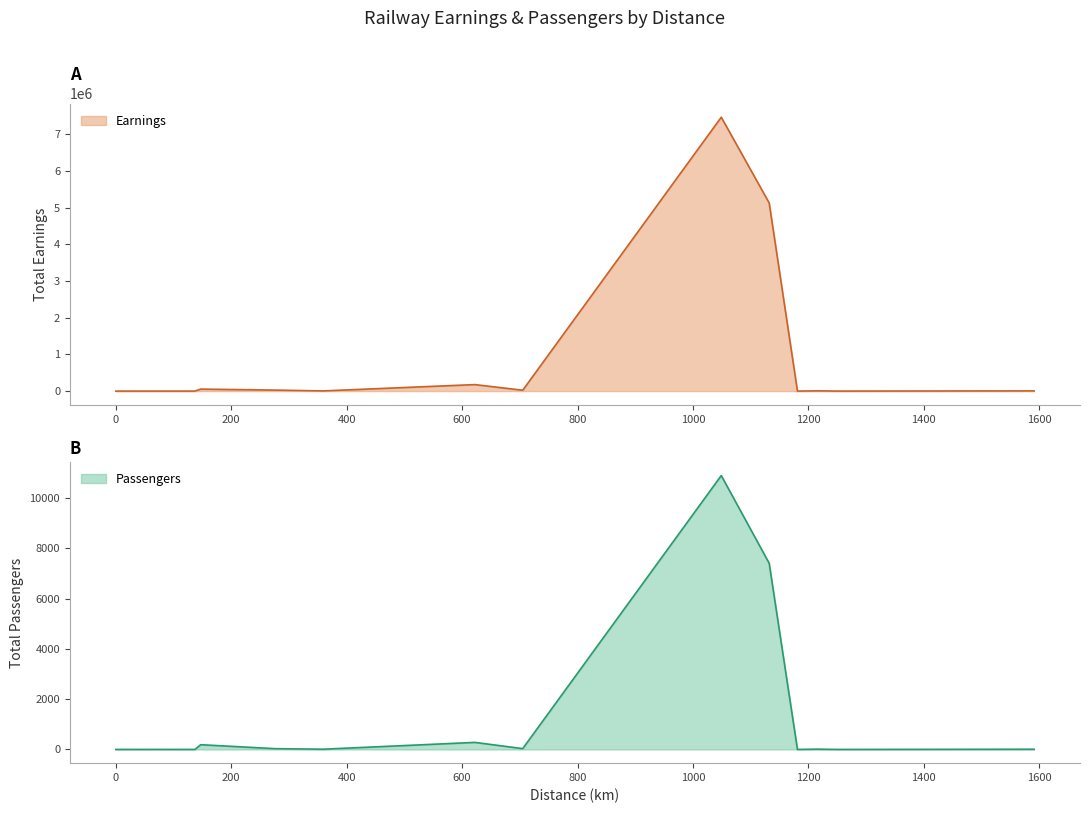

True or false: Earnings has more than 1 interior local peaks.

True